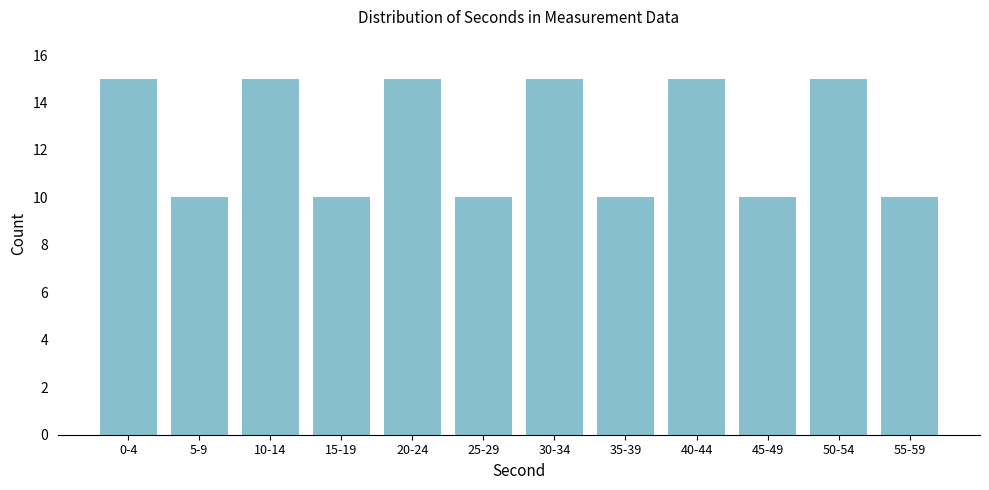

Reading left to right, what are all the values shown in this chart?

0-4=15	5-9=10	10-14=15	15-19=10	20-24=15	25-29=10	30-34=15	35-39=10	40-44=15	45-49=10	50-54=15	55-59=10